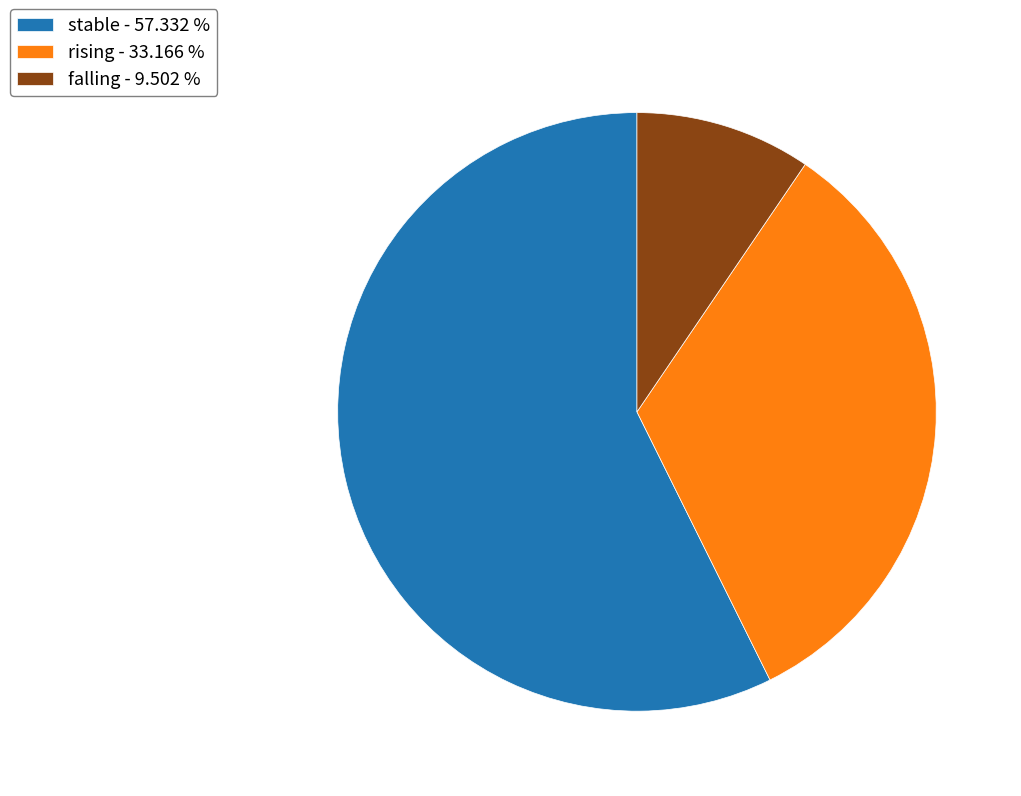

Does stable - 57.332 % account for over 50% of the chart?

Yes